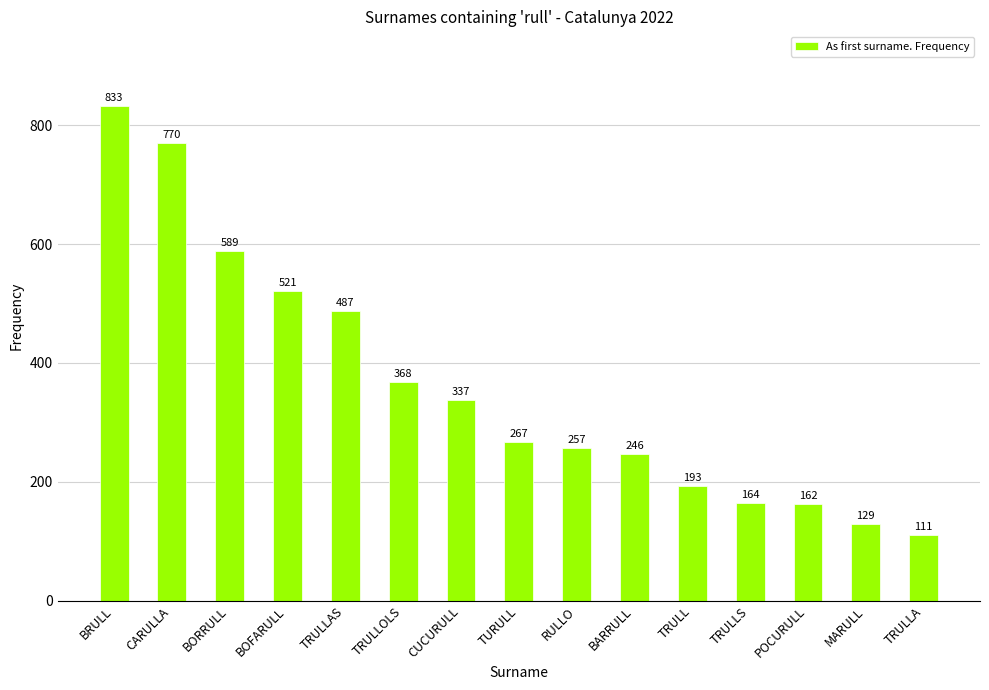

What is the sum of all values?

5434